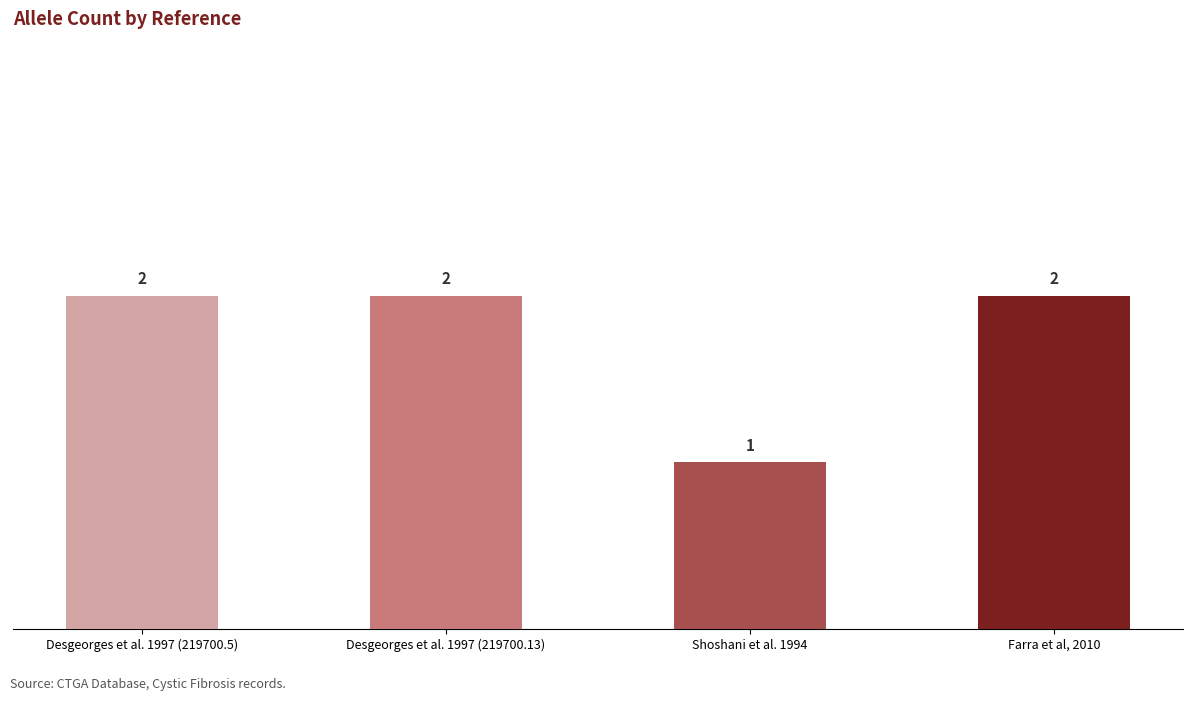

The value at Desgeorges et al. 1997 (219700.5) is 1. True or false?

False